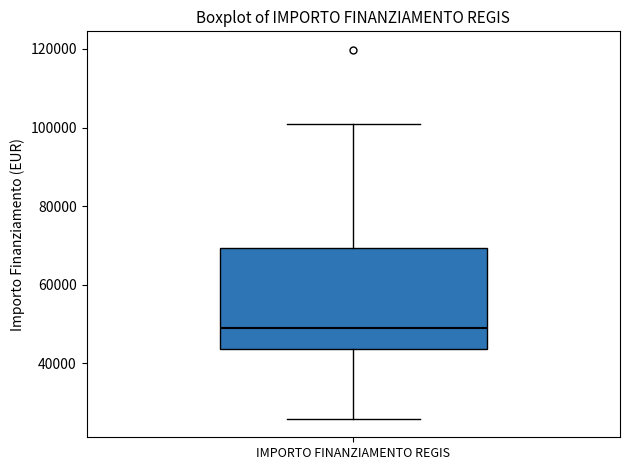

Where is the lower edge of the box for IMPORTO FINANZIAMENTO REGIS on the y-axis? The values are not printed on the chart, so give them approximately, as read against the axis.

44000